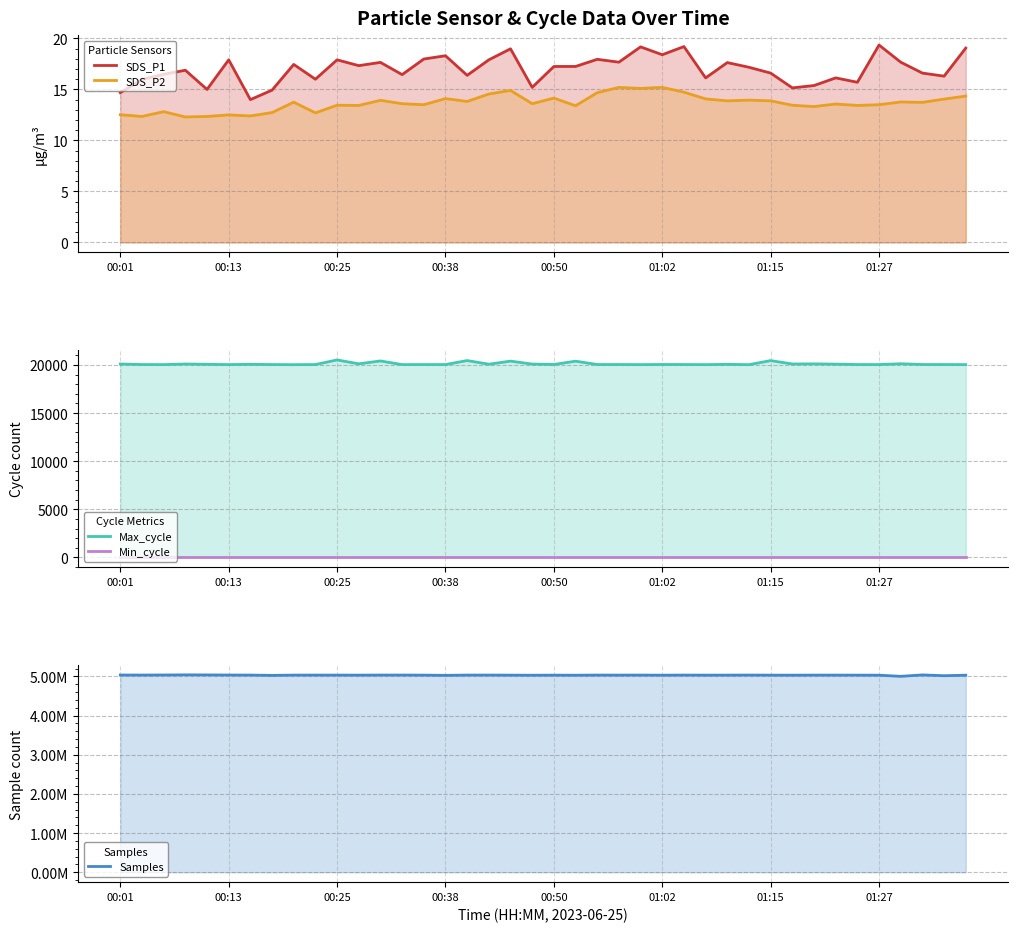

What is the maximum value for SDS_P2?

15.2